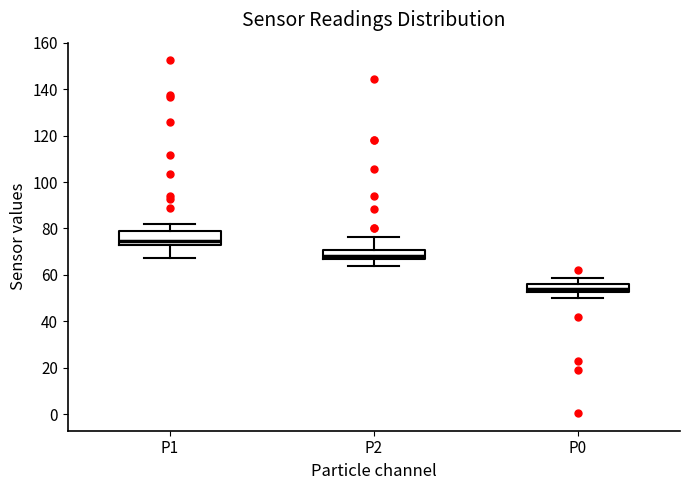

Which box has the highest median line?

P1